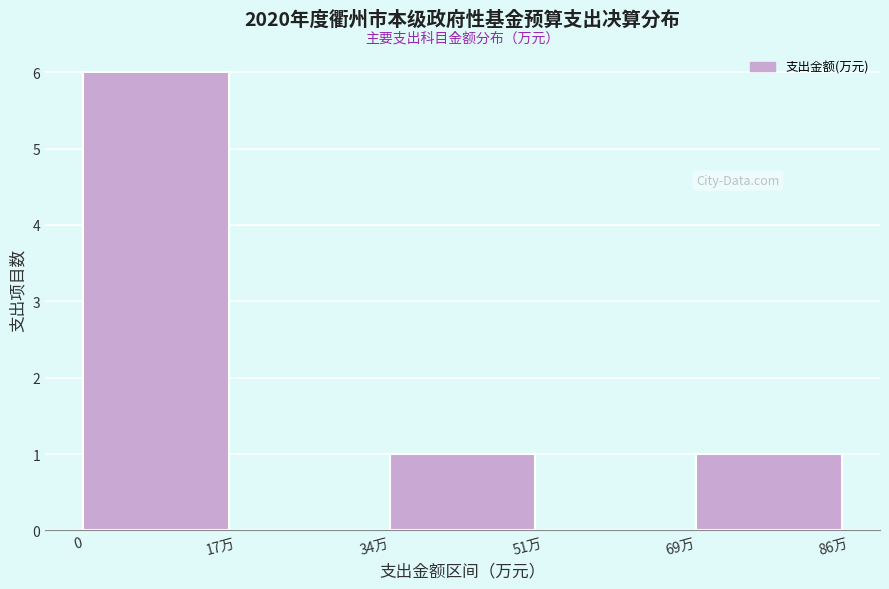

Reading left to right, what are all the values shown in this chart?

0=6	17万=0	34万=1	51万=0	69万=1